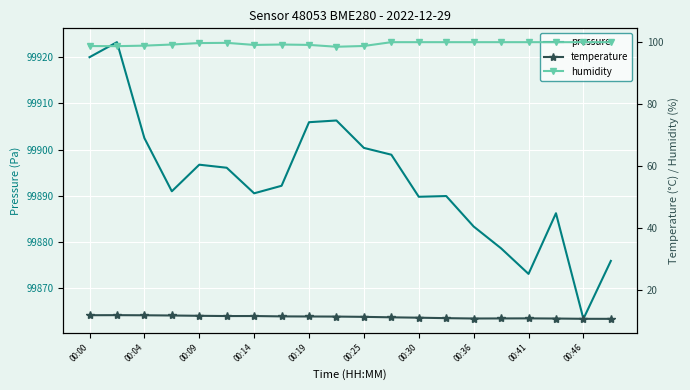

Which series has the largest total across all categories?

pressure